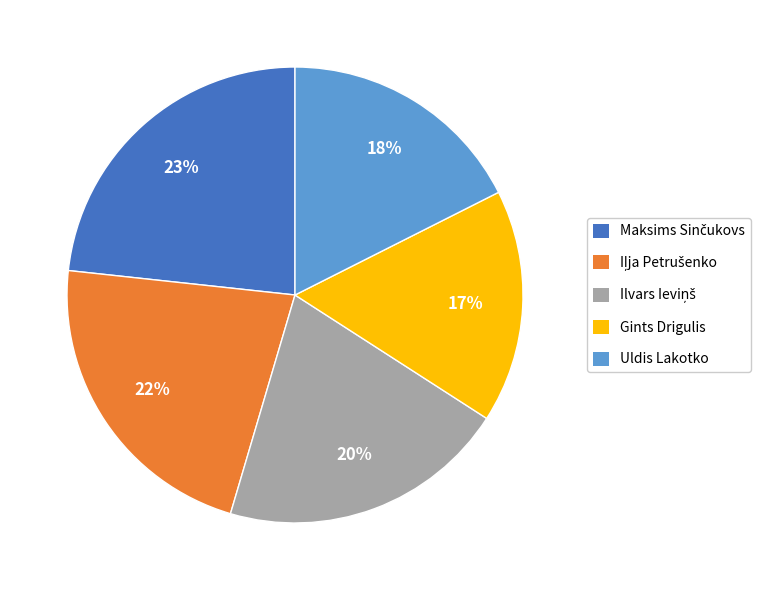

To the nearest percent, what is the average slice percentage?

20%